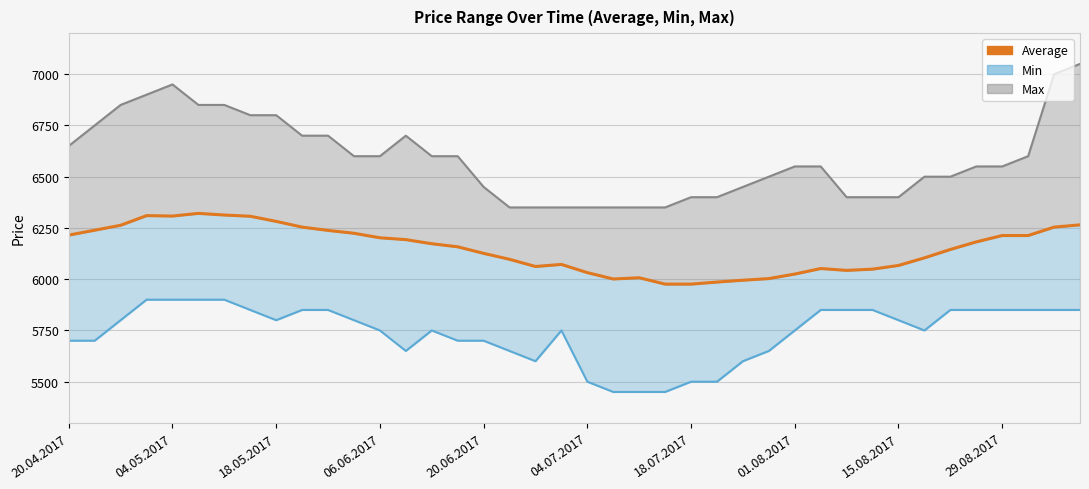

Which has a higher value, 21 or 04.05.2017?

04.05.2017